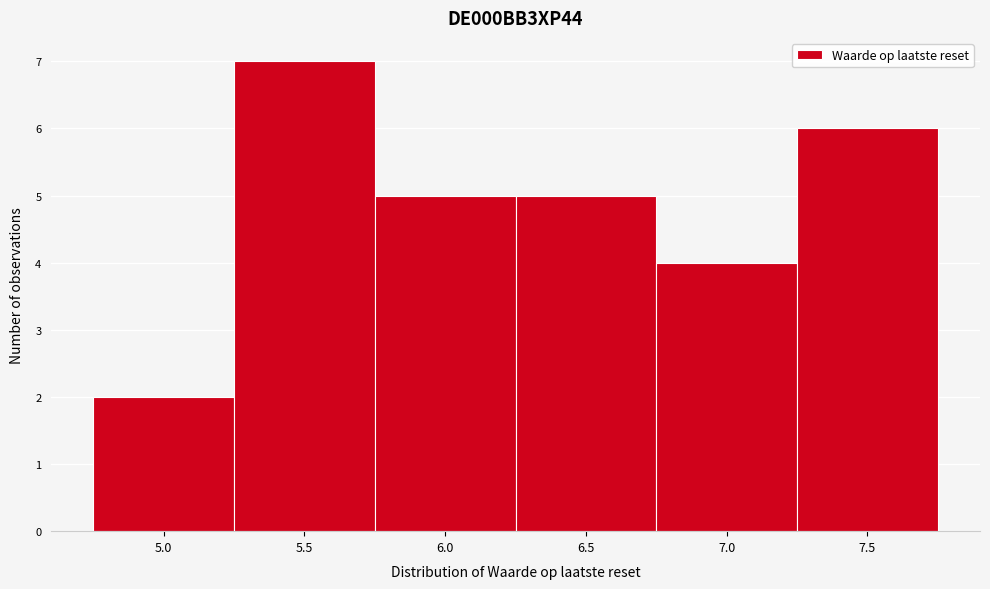

Reading right to left, what are all the values shown in this chart?

7.5=6	7.0=4	6.5=5	6.0=5	5.5=7	5.0=2